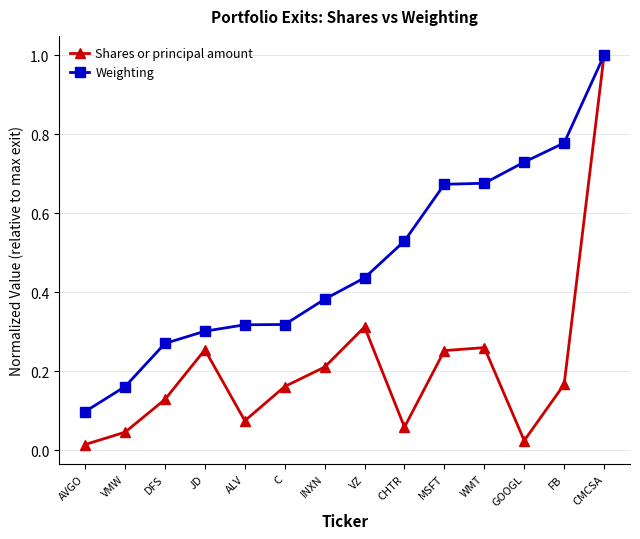

At how many categories does at least one series exceed 0?

14